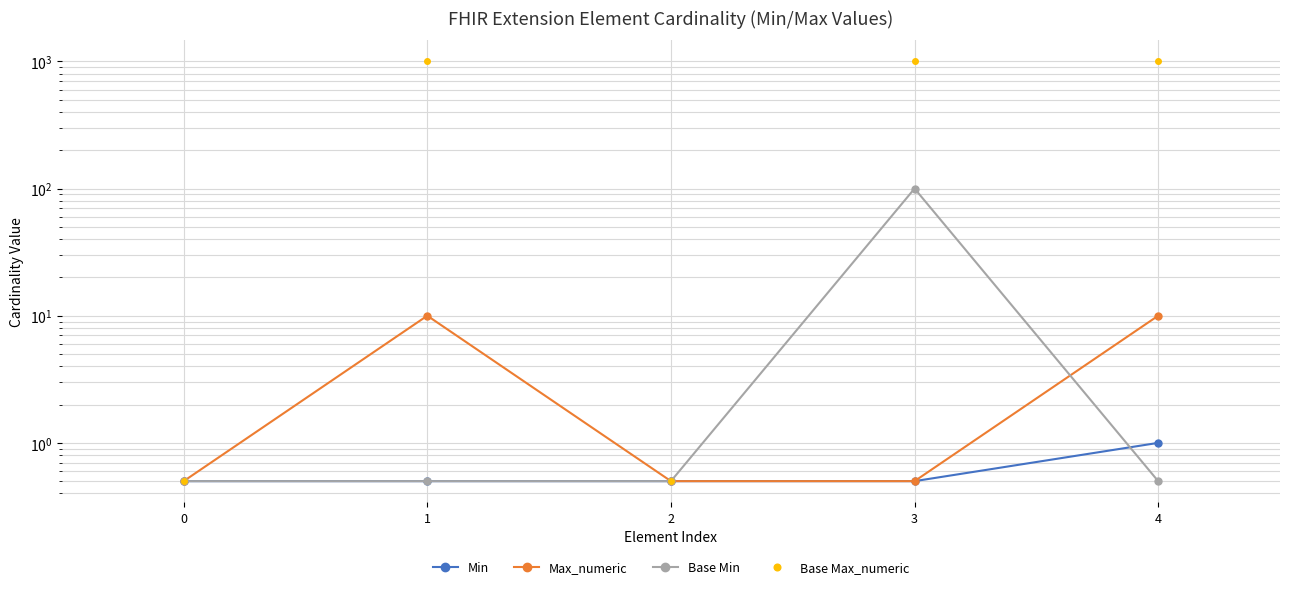

Count the number of categories in the chart.

5